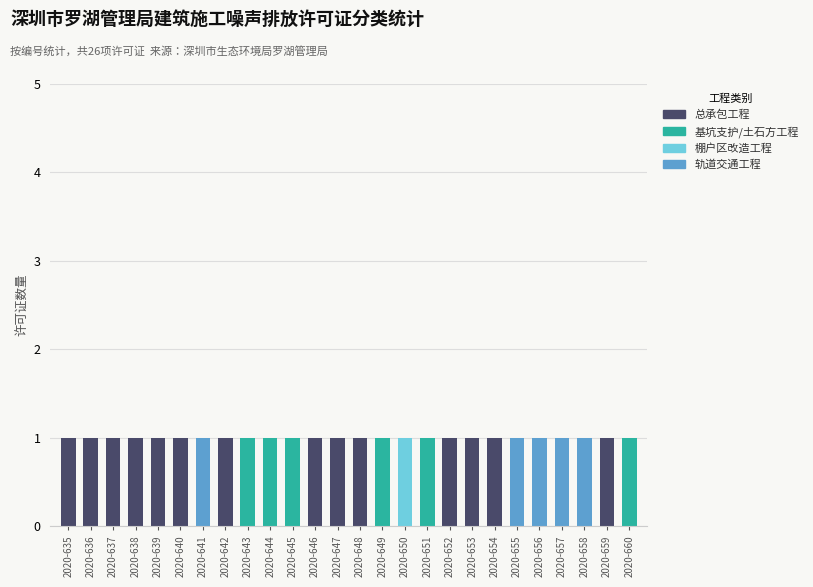

What is the sum of all 总承包工程 values?

14